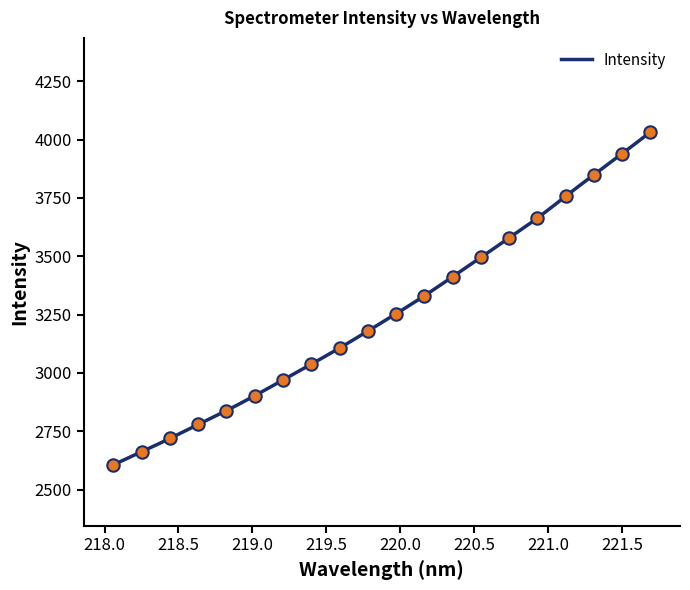

What is the change in value from 218.8244 to 219.2067?

+131.0